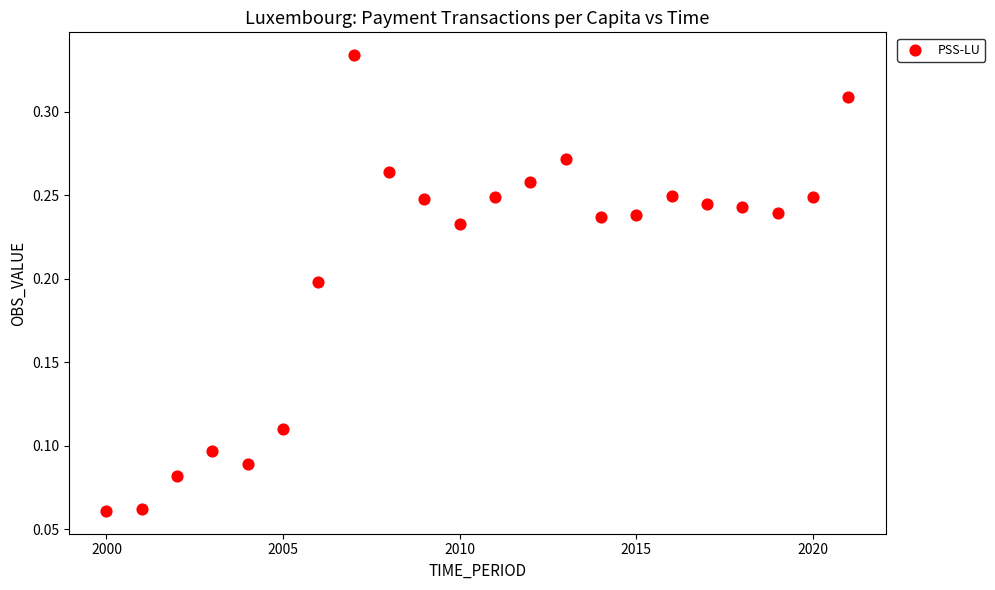

What is the range of X values (max minus min)?

21.0